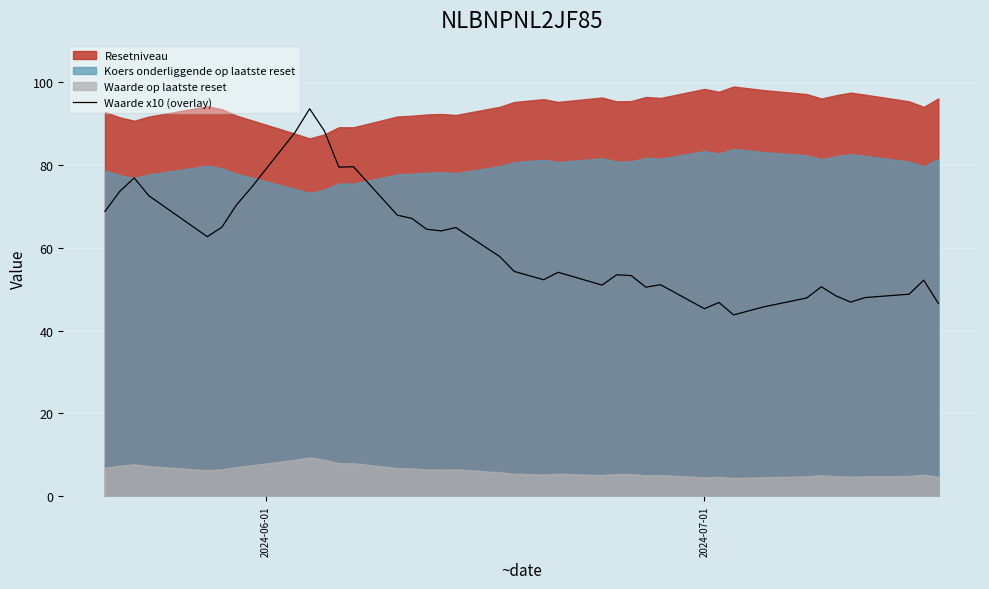

What is the maximum value for Waarde x10 (overlay)?

93.6